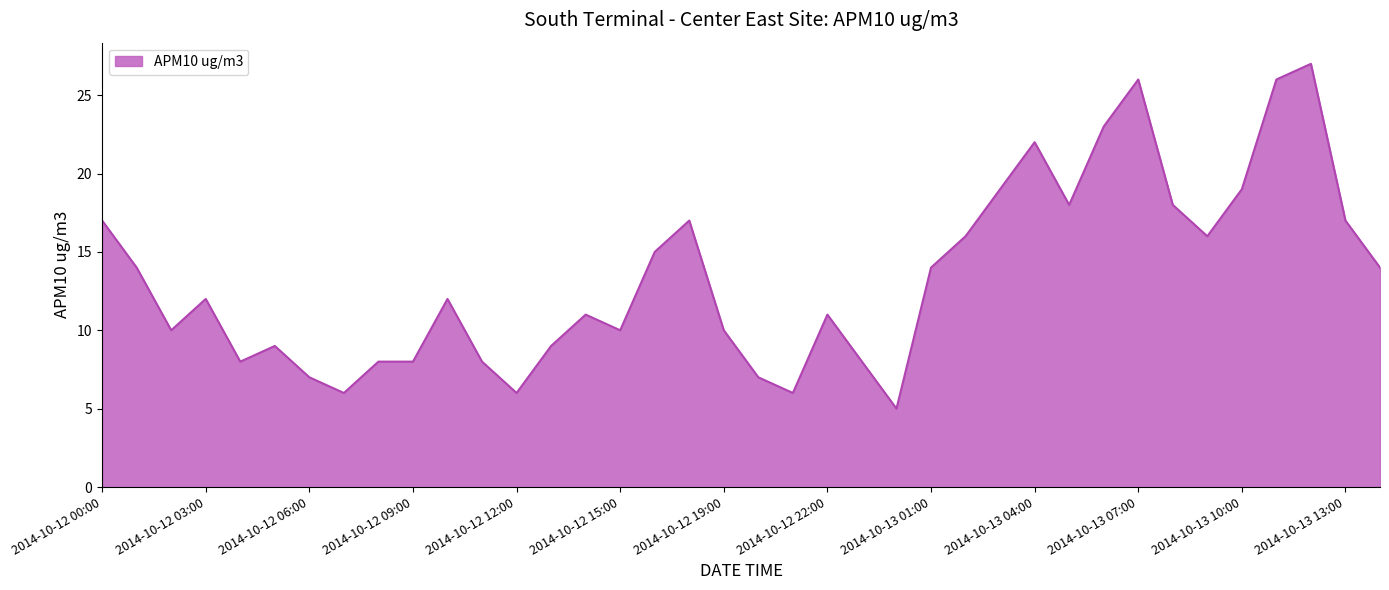

What is the minimum value shown in the chart?

5